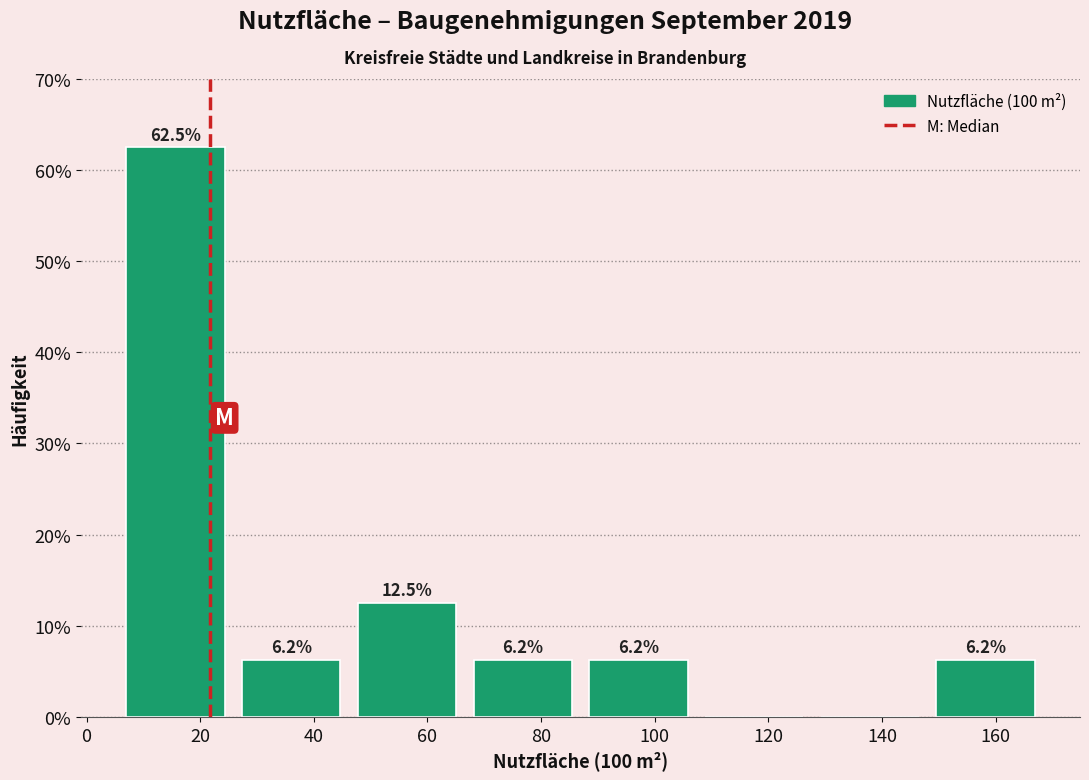

Over which range of the x-axis is the bar tallest?

6 to 26